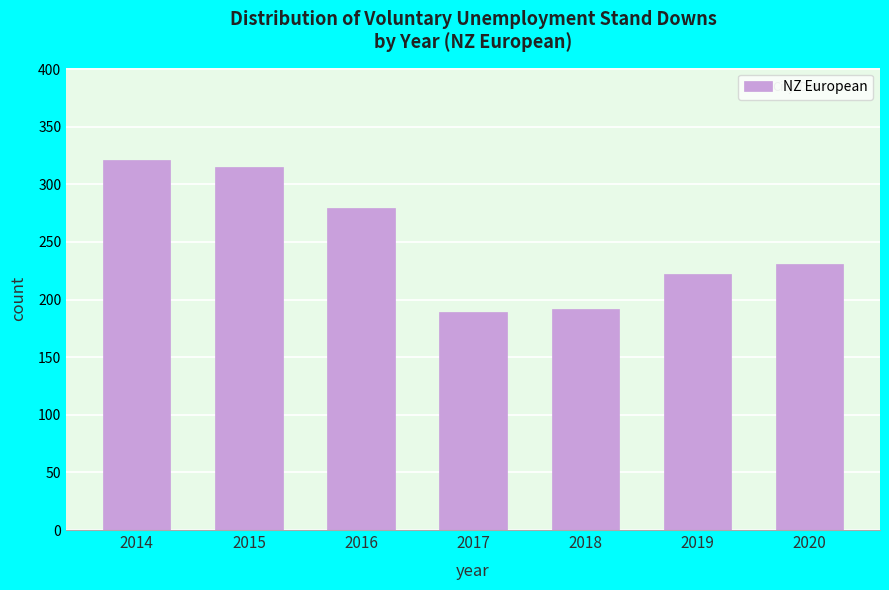

Reading left to right, what are all the values shown in this chart?

321	315	279	189	192	222	231